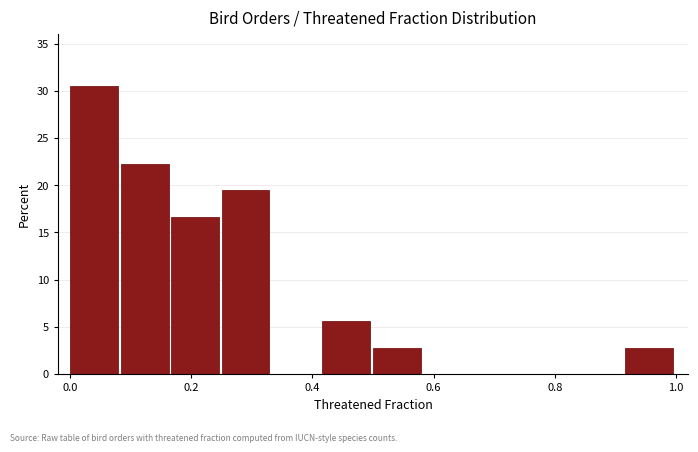

Which range on the x-axis has the tallest bar?

0.00 to 0.08